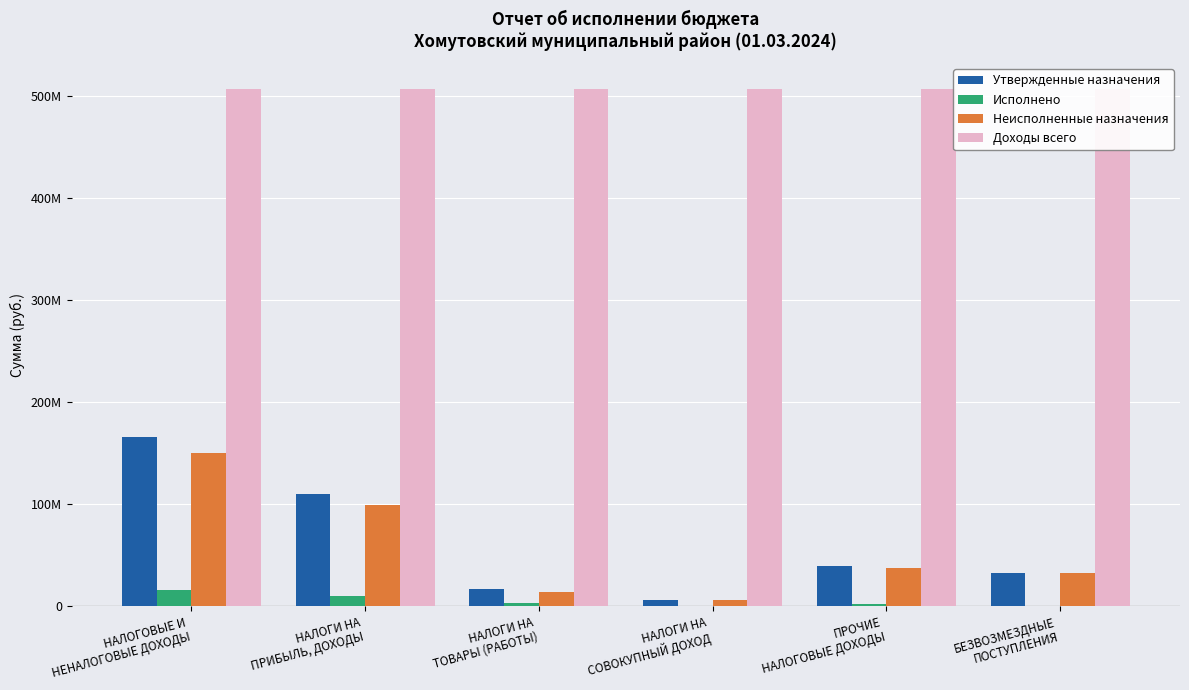

Reading left to right, extract all data points from this chart.

Утвержденные назначения: 166207280.0	109704422.0	17199500.0	6673151.0	39630207.0	33000000.0
Исполнено: 16263635.2	10278274.9	2988728.6	569279.5	2427352.2	0.0
Неисполненные назначения: 149943644.8	99426147.1	14210771.4	6103871.5	37202855.0	33000000.0
Доходы всего: 507021981.0	507021981.0	507021981.0	507021981.0	507021981.0	507021981.0